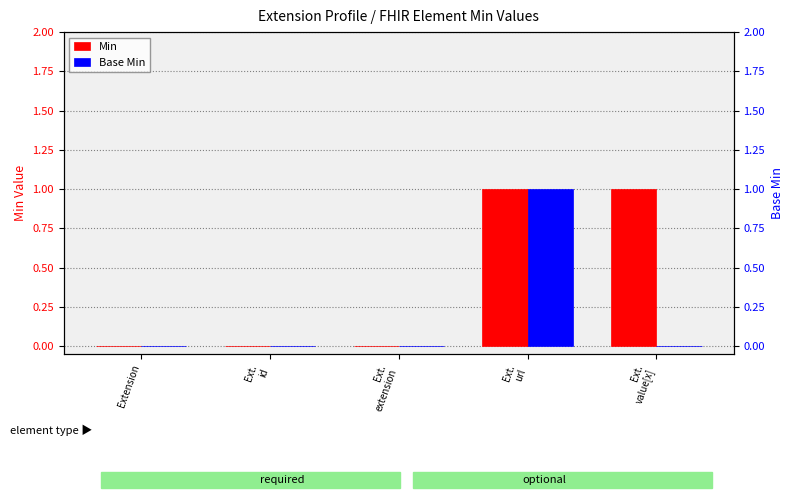

What is the maximum value shown in the chart?

1